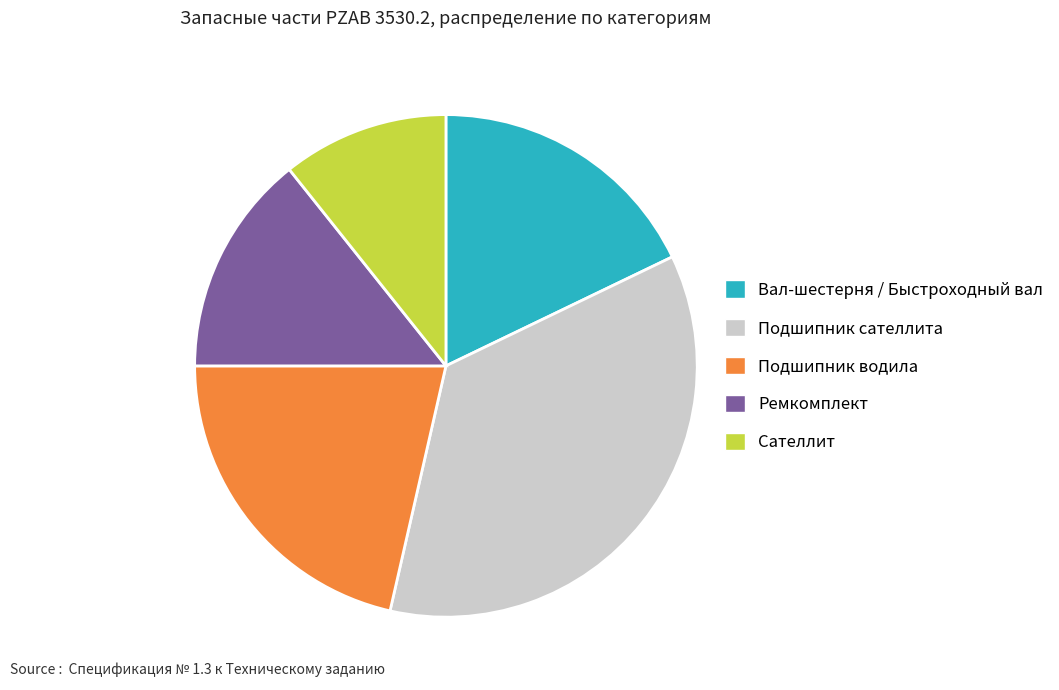

True or false: Ремкомплект accounts for 14% of the total.

True